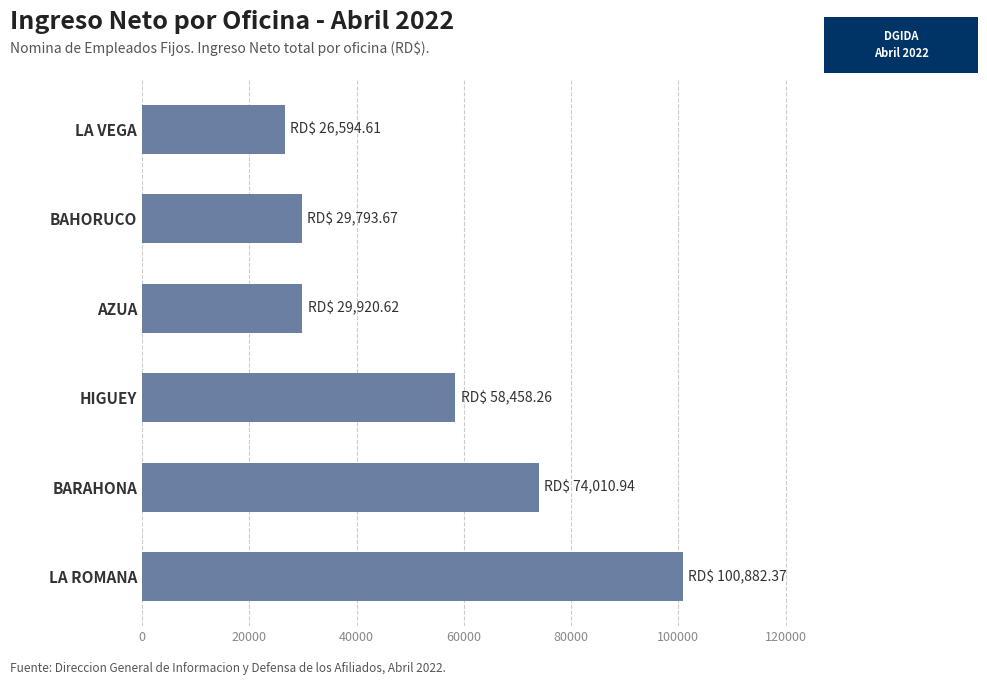

The value at LA VEGA is 9977.7. True or false?

False